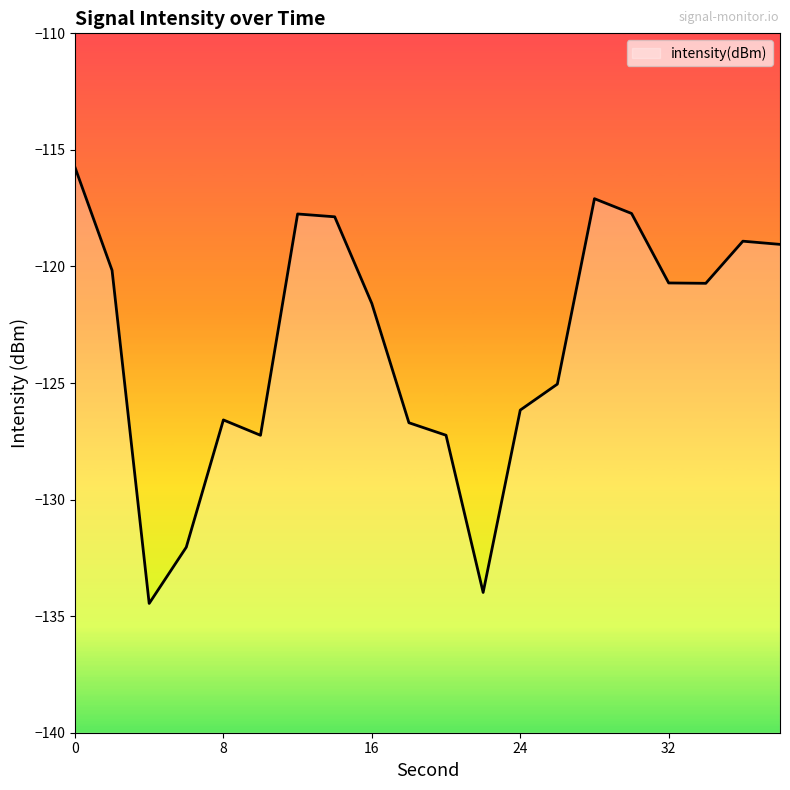

What is the sum of all values?

-2466.8